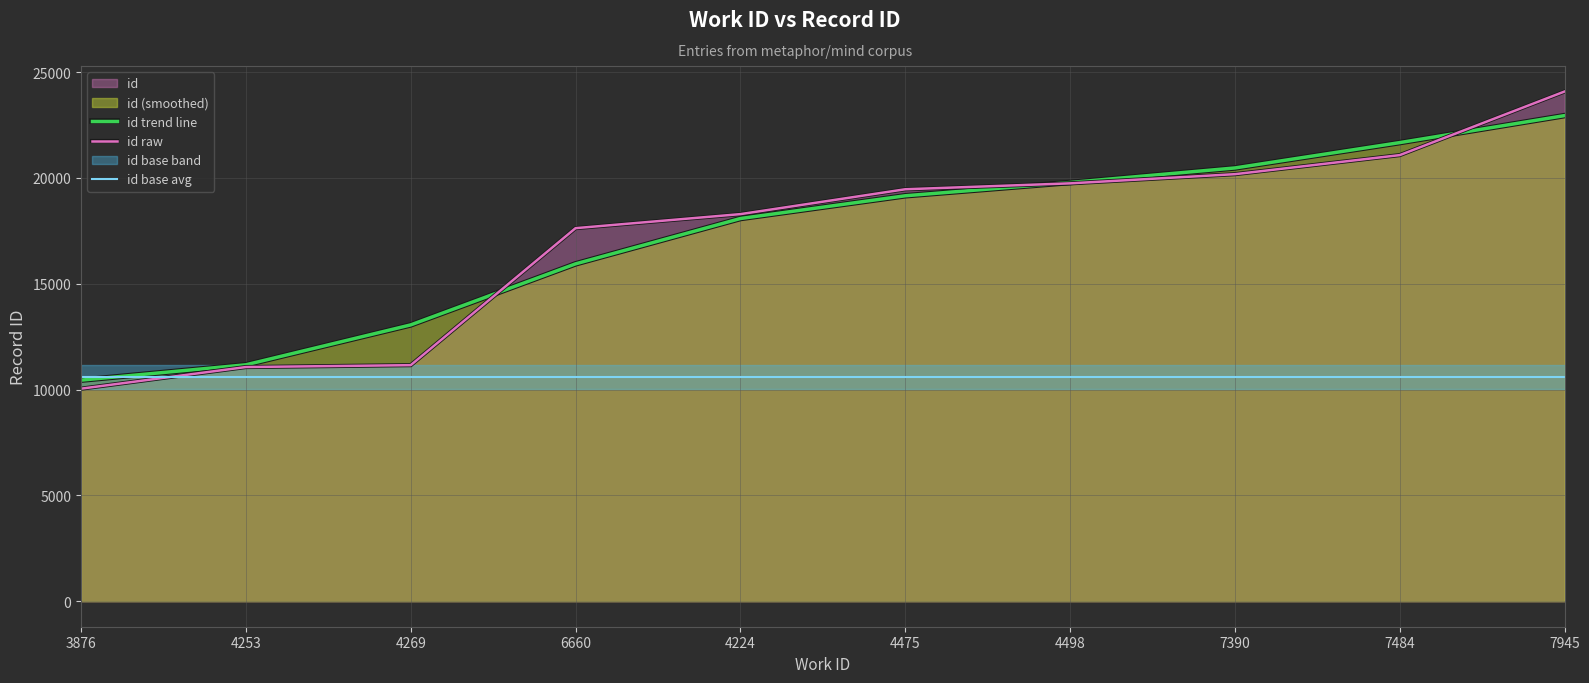

What is the difference between the id raw values at 4475 and 3876?

9423.0